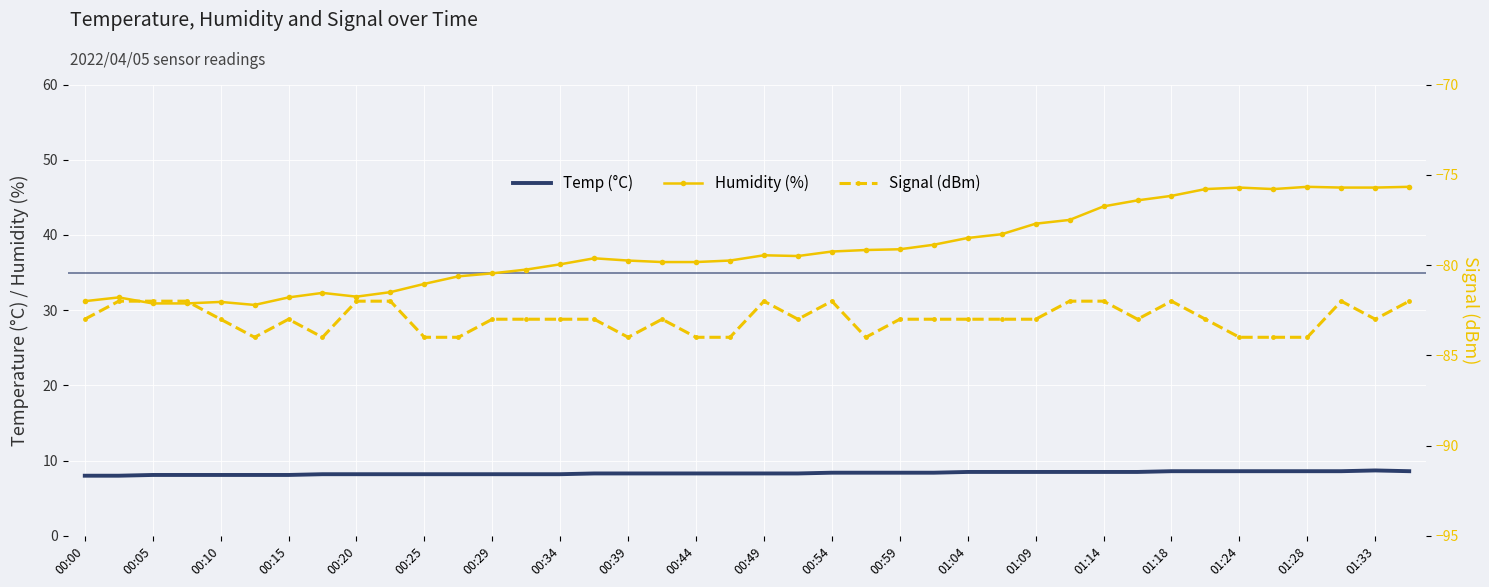

How many series are shown in this chart?

3